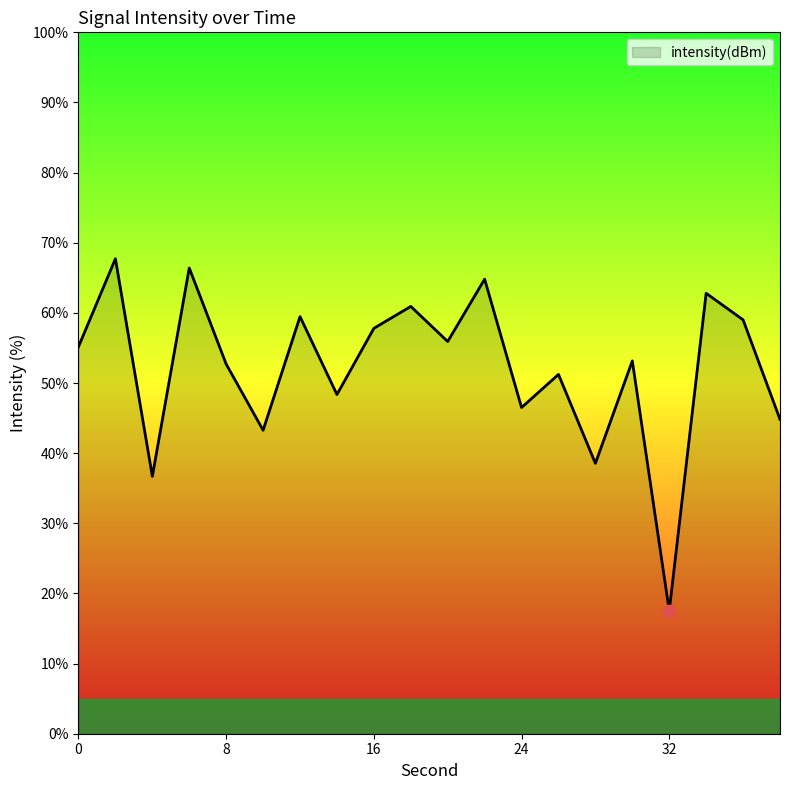

What is the smallest value displayed?

17.5